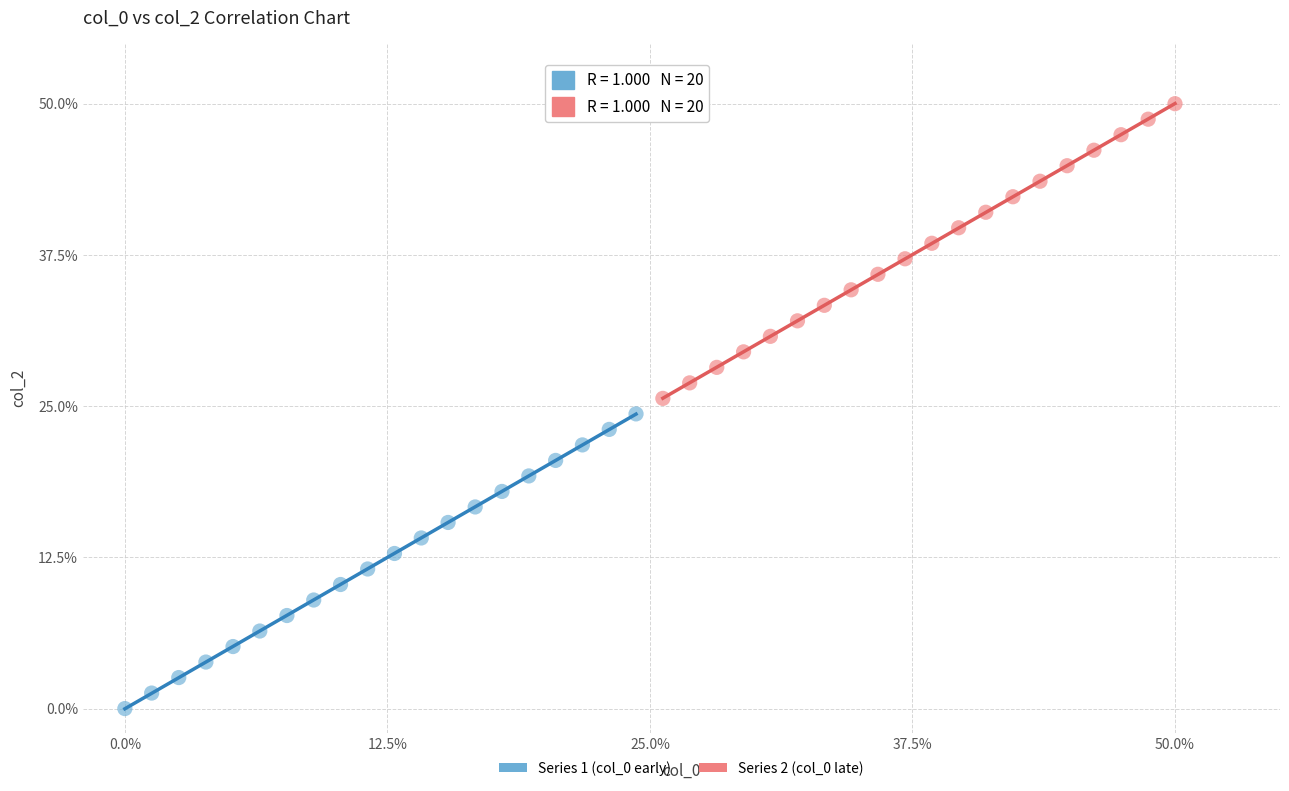

Which series reaches the maximum Y coordinate?

Series 2 (col_0 late)